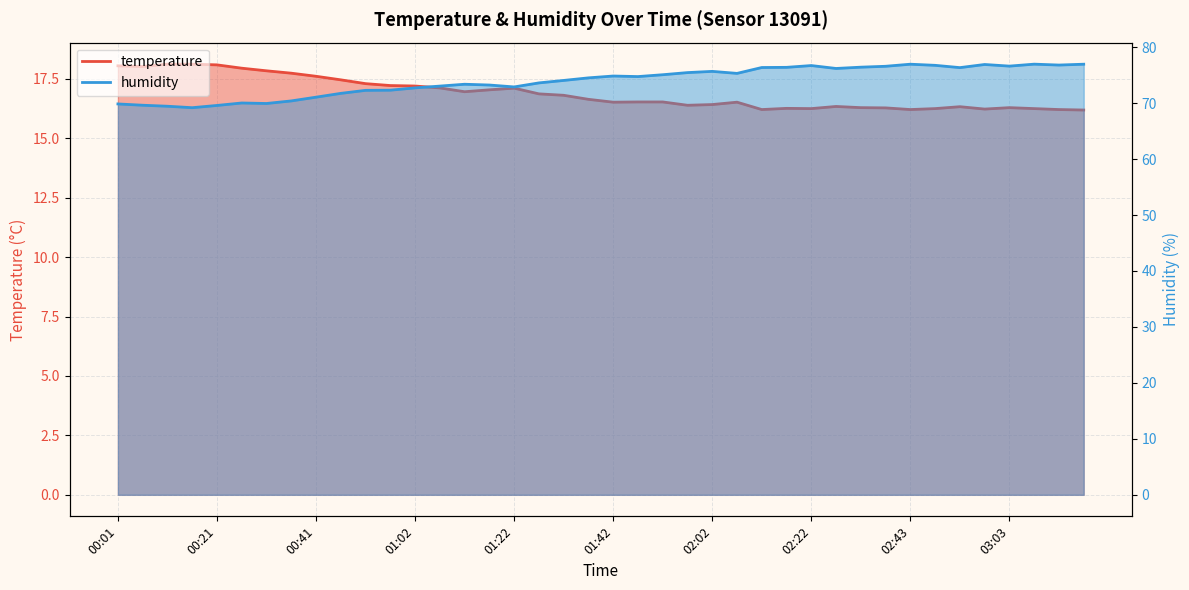

What are all the series names shown in the legend?

temperature, humidity